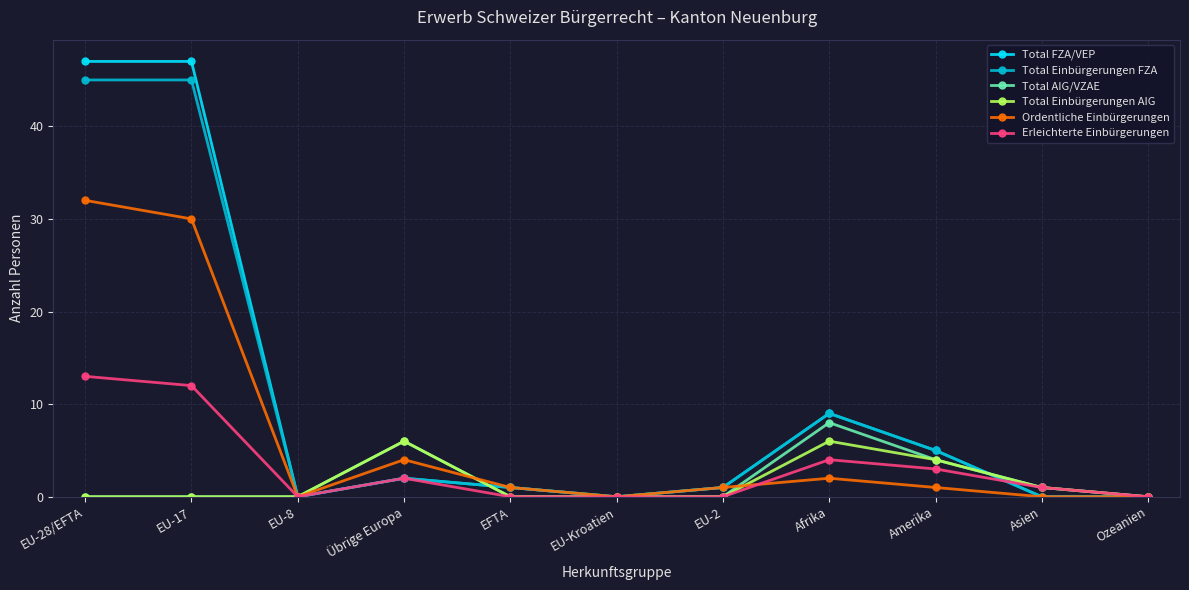

What is the total value across all series at EU-28/EFTA?

137